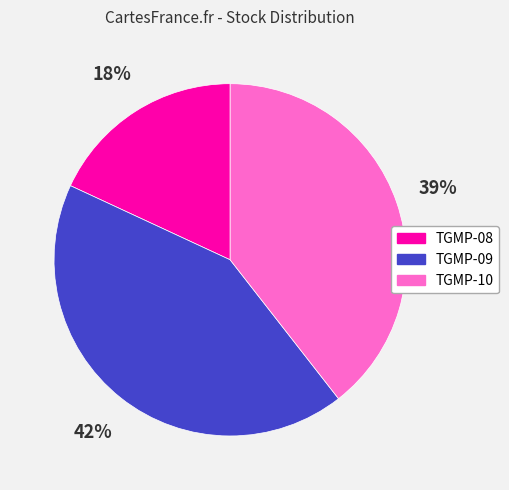

To the nearest percent, what is the difference between the TGMP-09 and TGMP-10 slice percentages?

3%